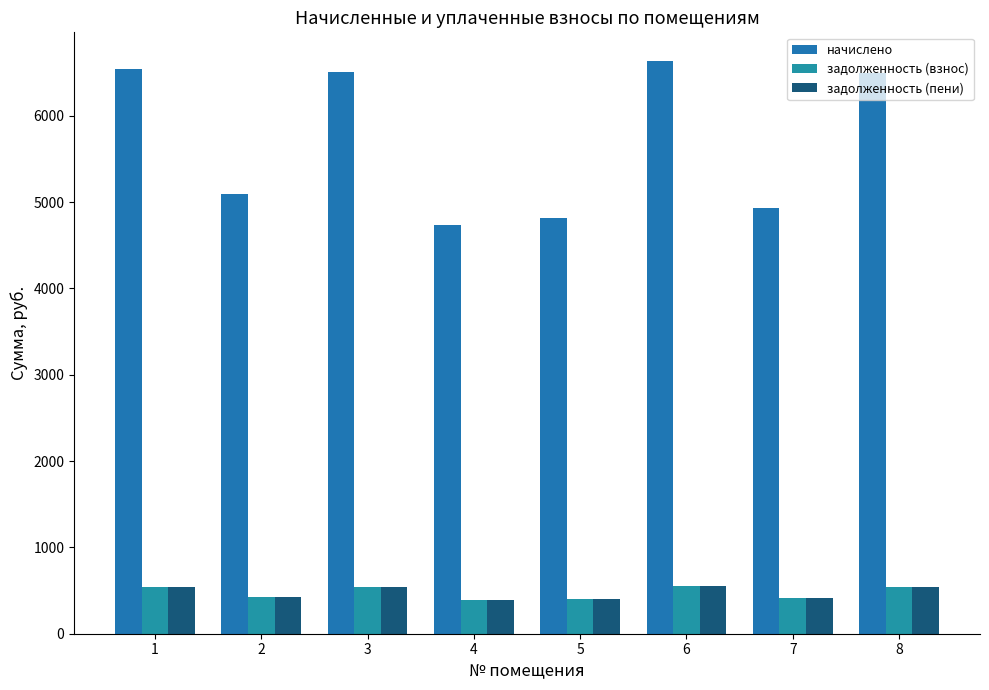

How many distinct data groups are displayed?

3